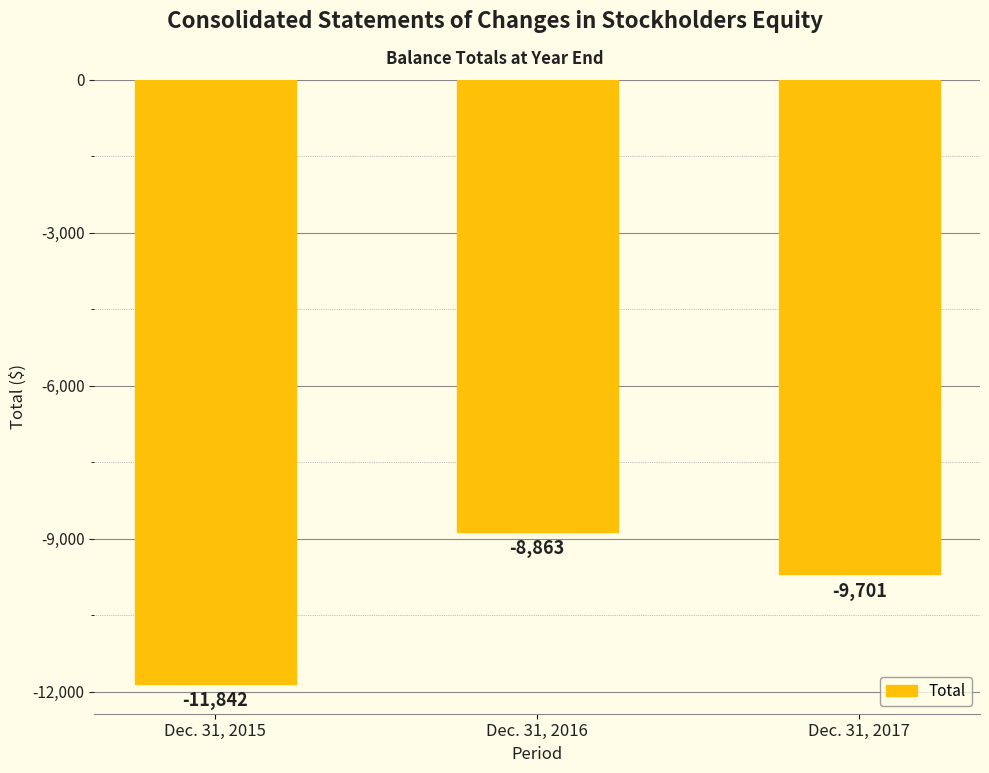

List the labels in order of value, largest first.

Dec. 31, 2016, Dec. 31, 2017, Dec. 31, 2015